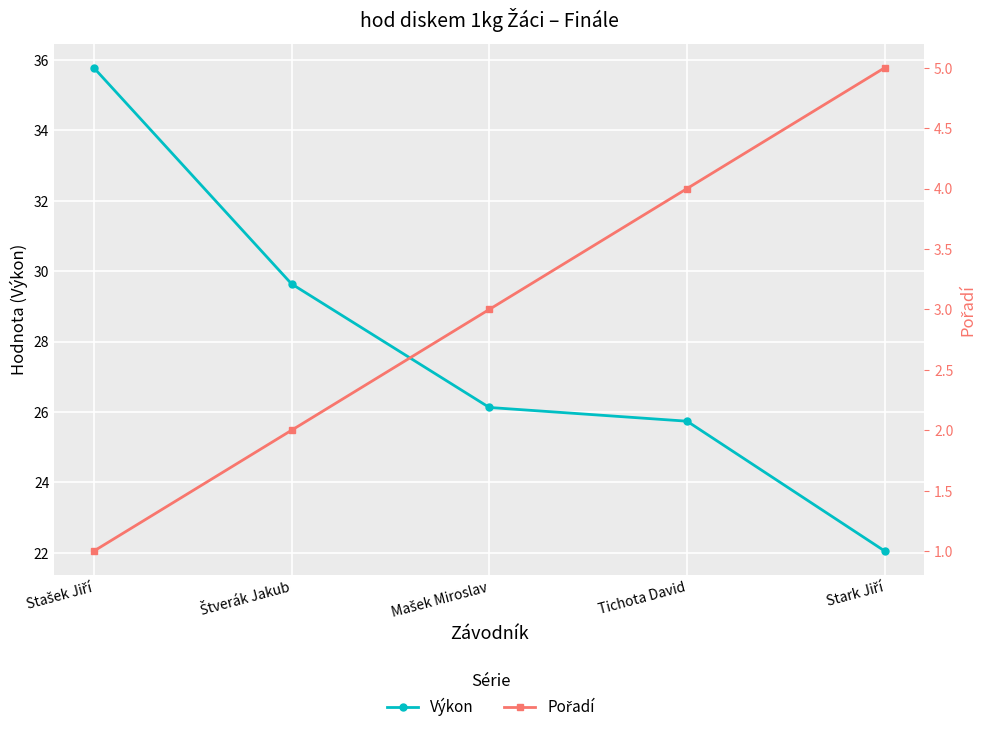

True or false: Výkon and Pořadí cross at least once.

False